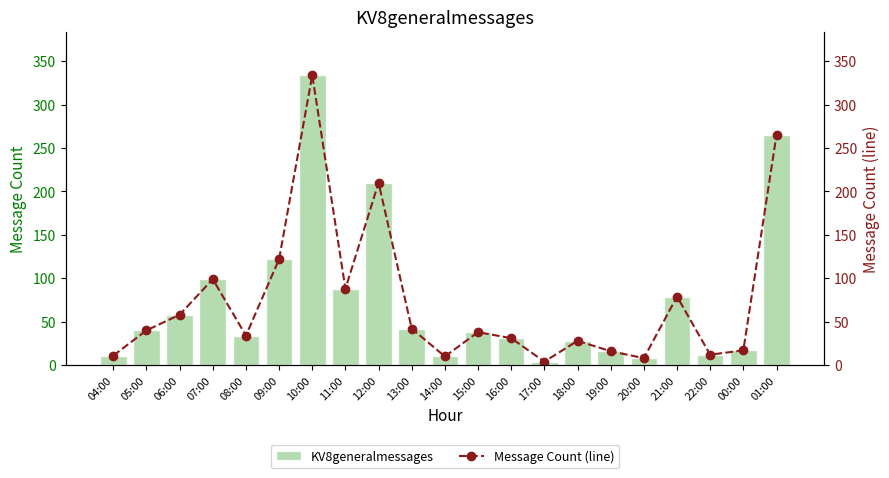

The value of KV8generalmessages at 10:00 is 334. True or false?

True